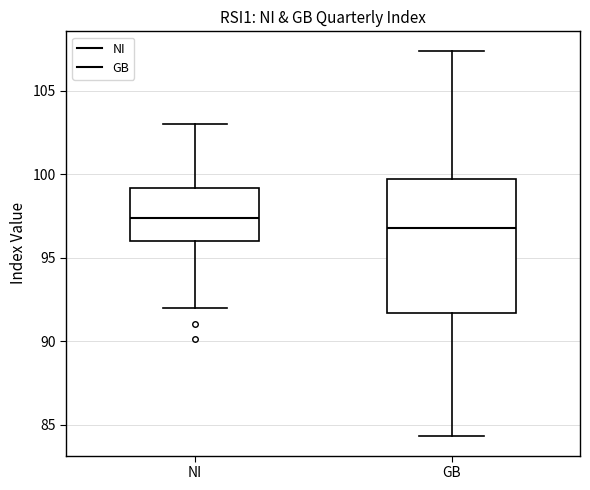

Reading left to right, transcribe this box plot: for each box, give where its median line is, the range the box spans, and where its two whiskers end, as read against the y-axis. The values are not printed on the chart, so give them approximately, as read against the axis.

NI: median 97.5, box 96.0 to 99.0, whiskers 92.0 to 103.0
GB: median 97.0, box 91.5 to 99.5, whiskers 84.5 to 107.5